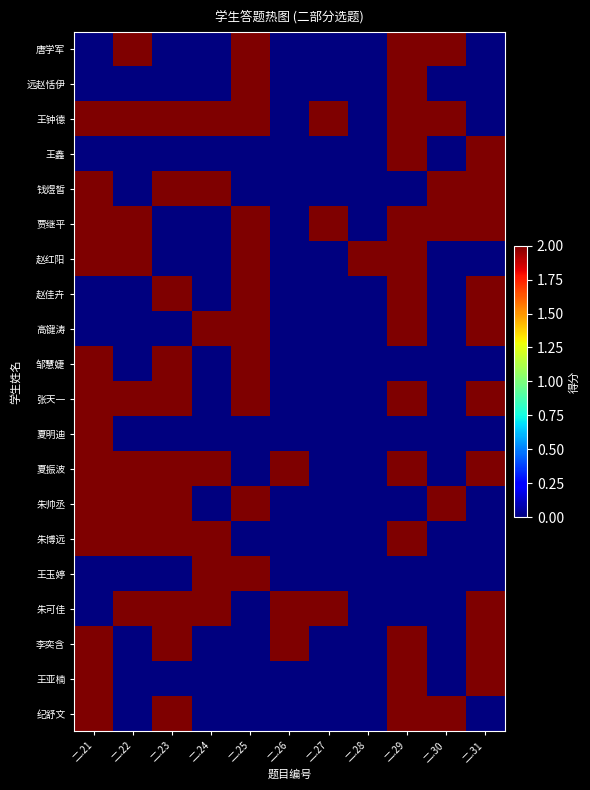

What is the total value across all series at 二.28?

2